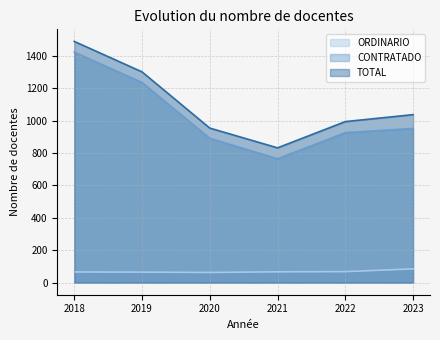

Reading left to right, list all the values displayed in this chart.

ORDINARIO: 66	65	63	67	68	85
CONTRATADO: 1423	1236	891	765	926	952
TOTAL: 1489	1301	954	832	994	1037